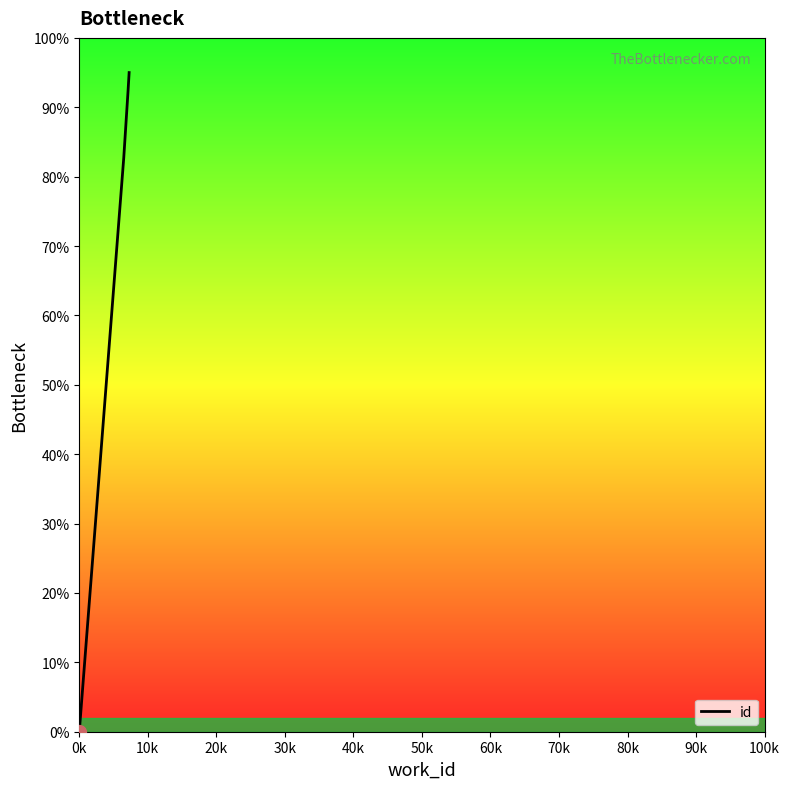

What is the change in value from 10k to 20k?

+9.7